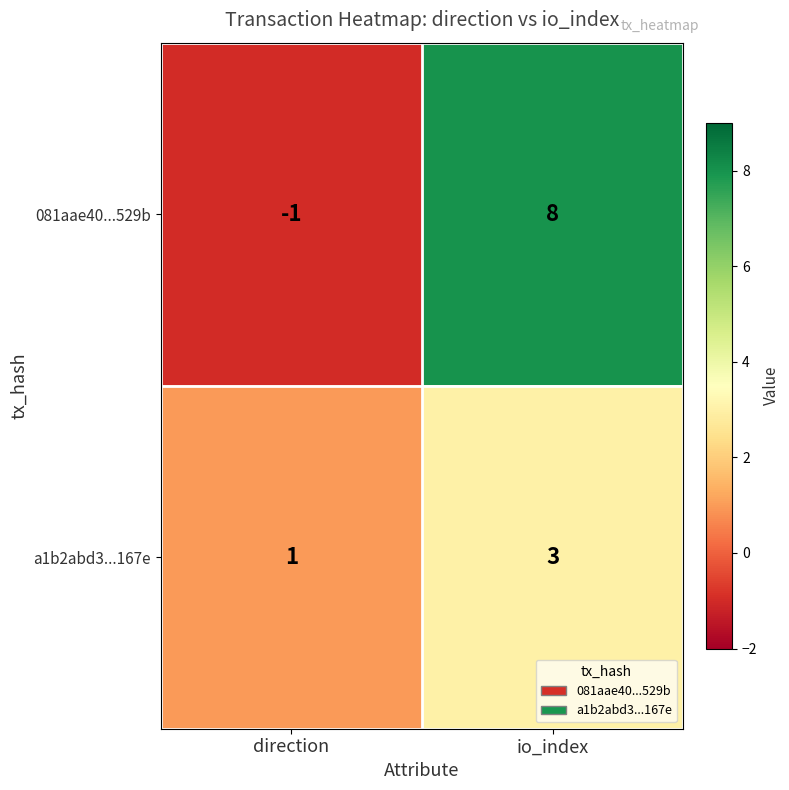

What is the smallest value displayed?

-1